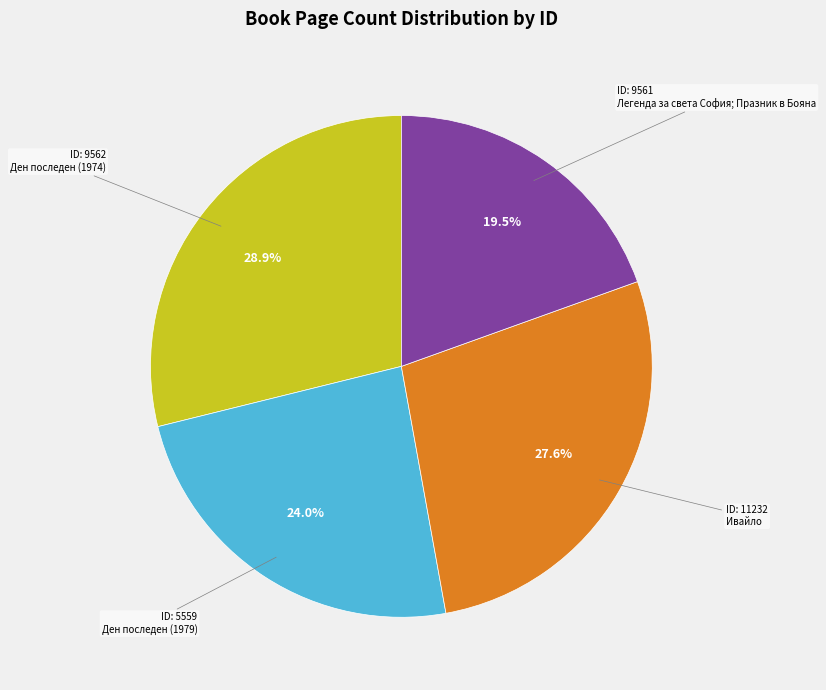

Count the number of slices in the pie.

4